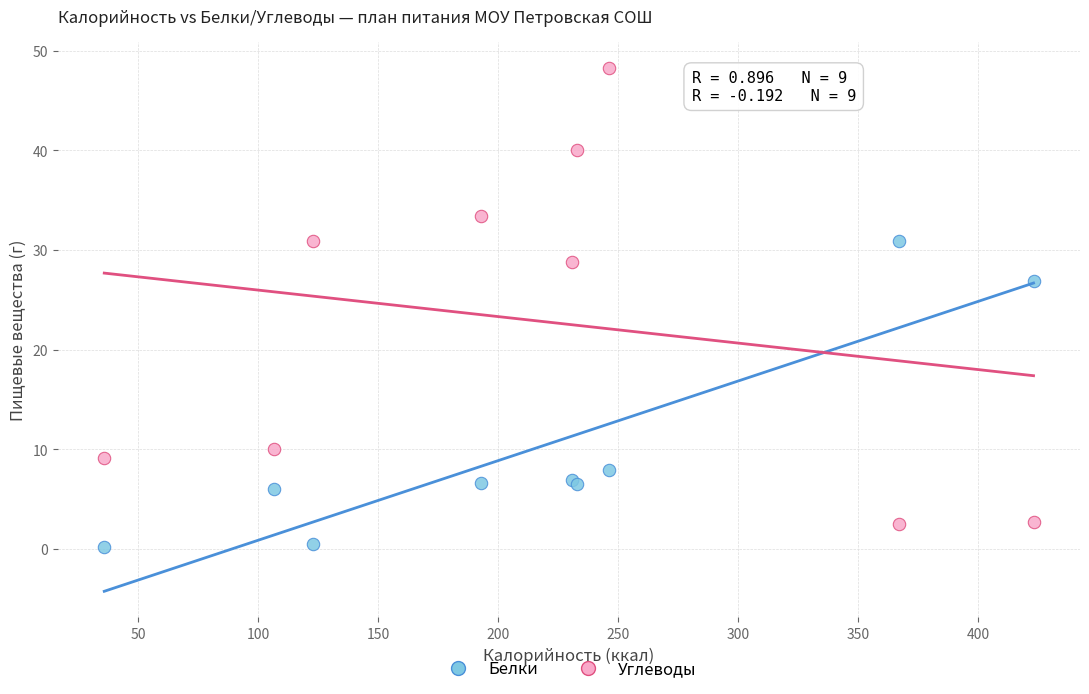

Which series has the widest spread of Y values?

Углеводы